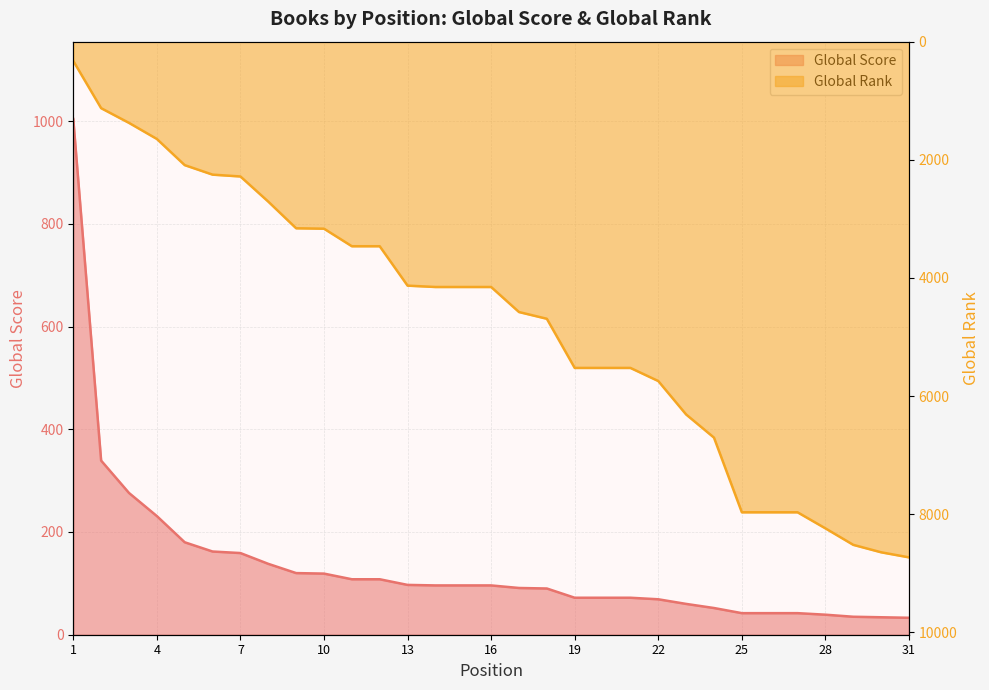

What is the difference between the highest and lowest values at 10?

3047